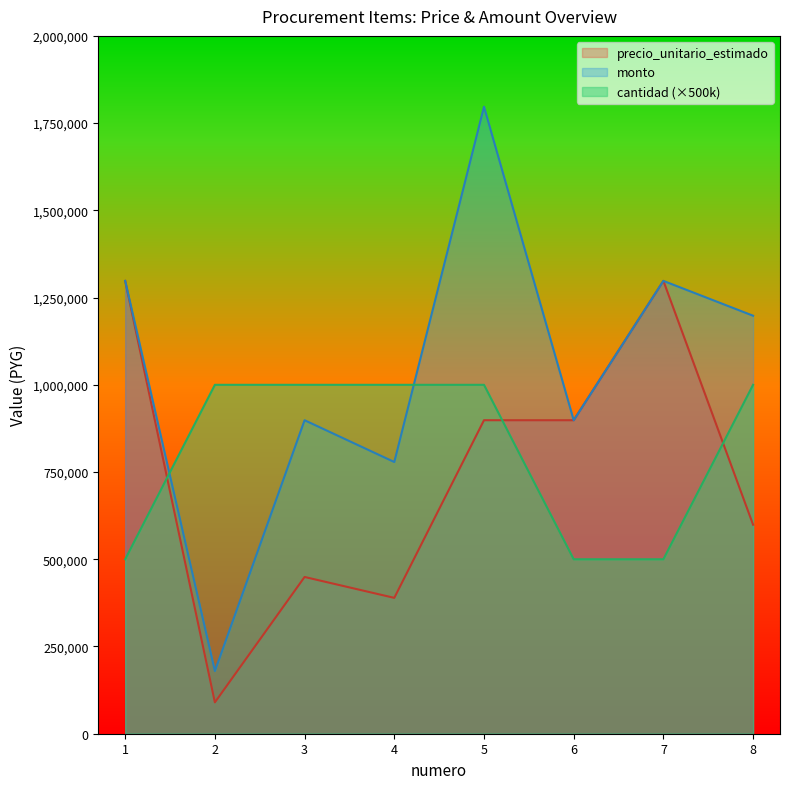

Which has a higher value, 5 or 4?

5